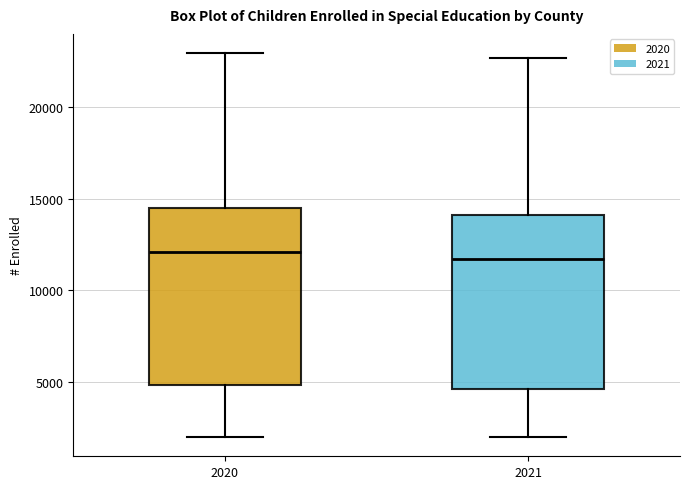

Where does the lower whisker of the box at x = 2020 end on the y-axis? The values are not printed on the chart, so give them approximately, as read against the axis.

2000